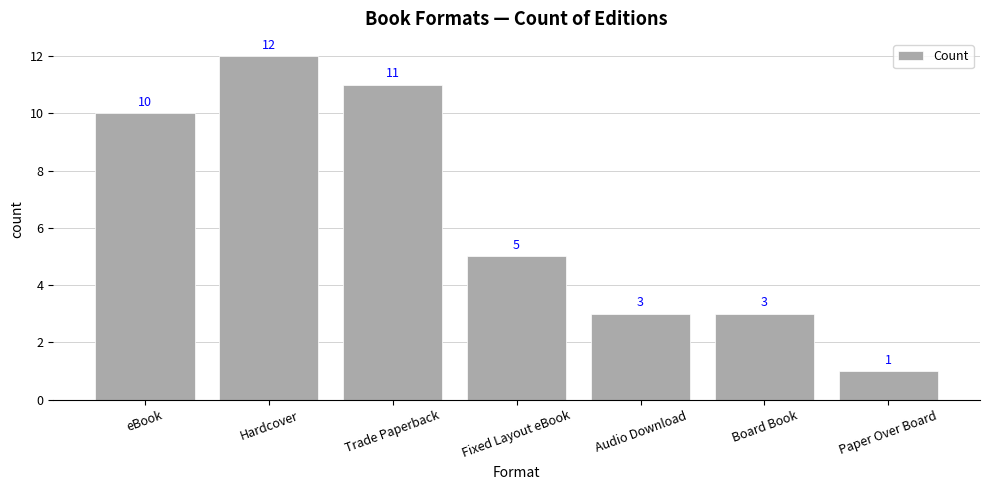

Is it true that the value at Trade Paperback is 11?

True